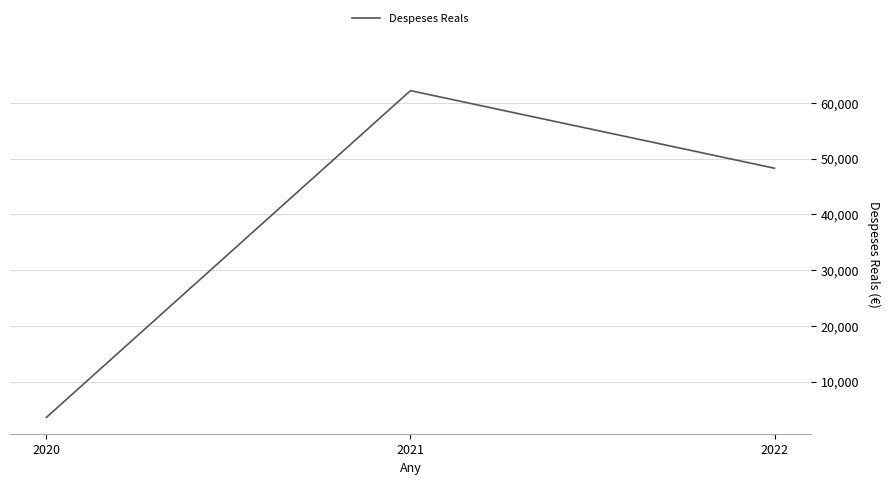

What is the greatest value displayed?

62199.0